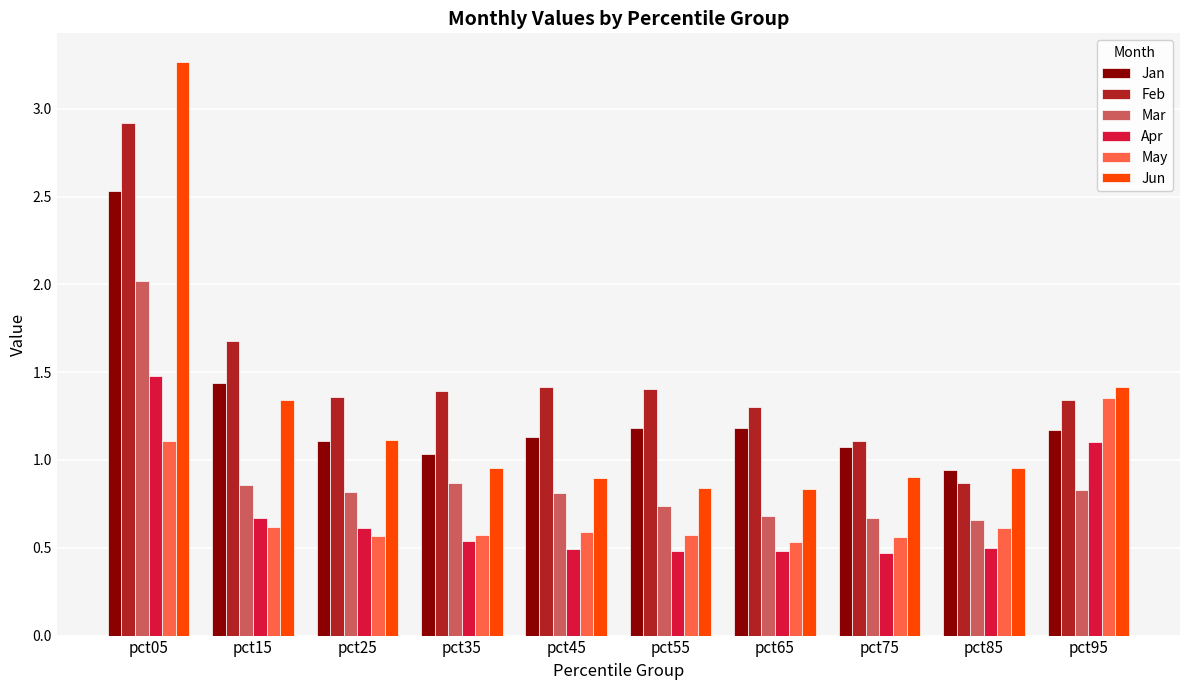

Which series has the largest range (max minus min)?

Jun